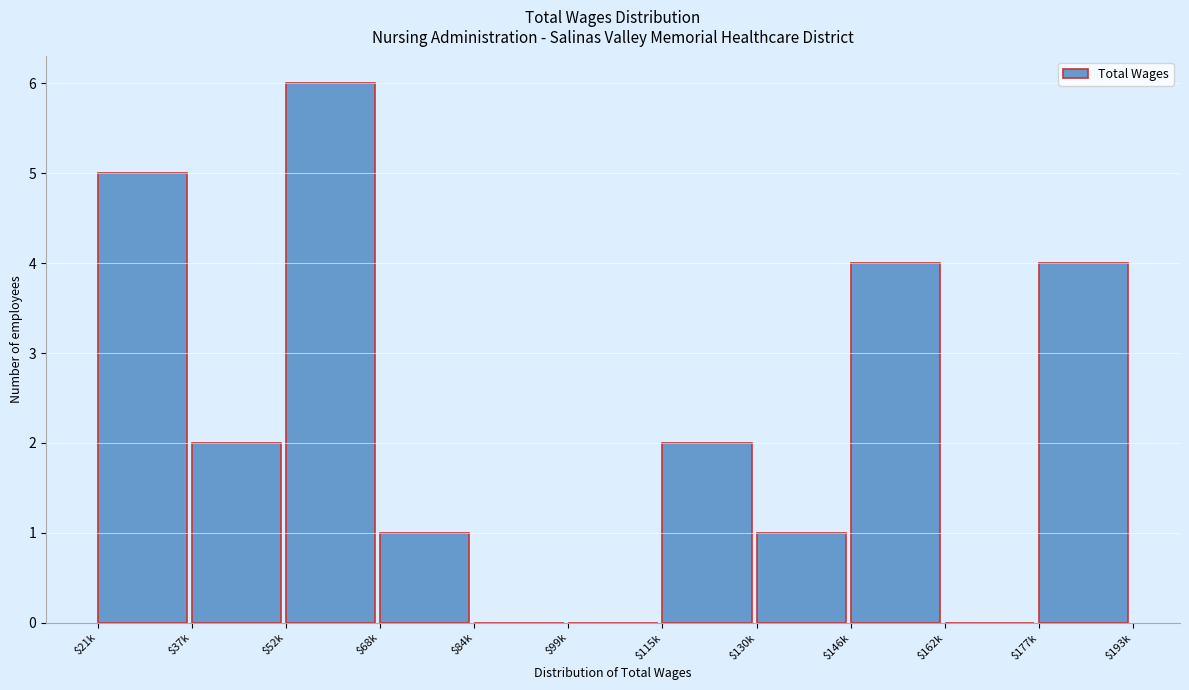

Is it true that the value at $52k is 6?

True